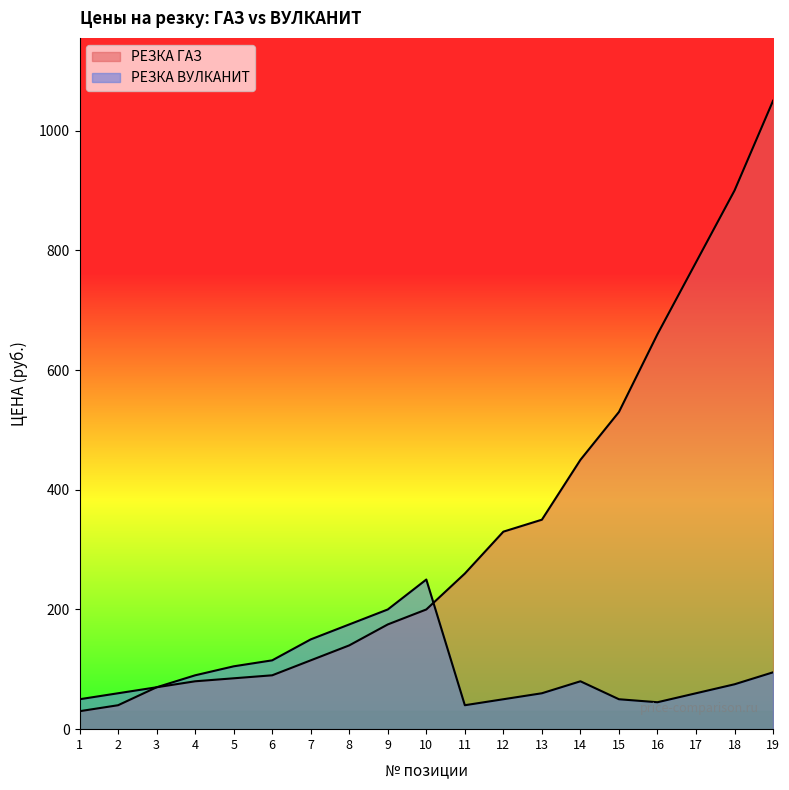

Reading right to left, transcribe all the data shown in this chart.

РЕЗКА ГАЗ: 1050	900	780	660	530	450	350	330	260	200	175	140	115	90	85	80	70	40	30
РЕЗКА ВУЛКАНИТ: 95	75	60	45	50	80	60	50	40	250	200	175	150	115	105	90	70	60	50